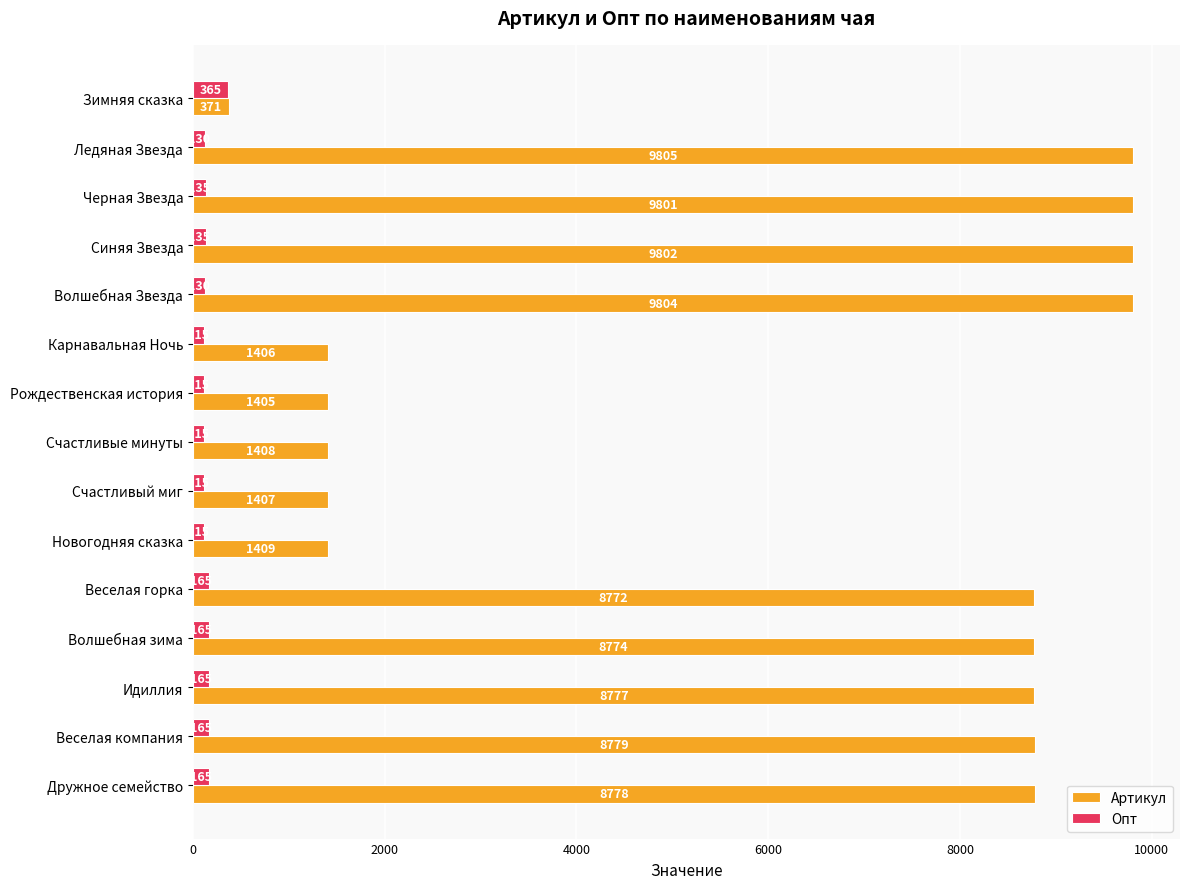

At which category is the sum across all series the highest?

Синяя Звезда